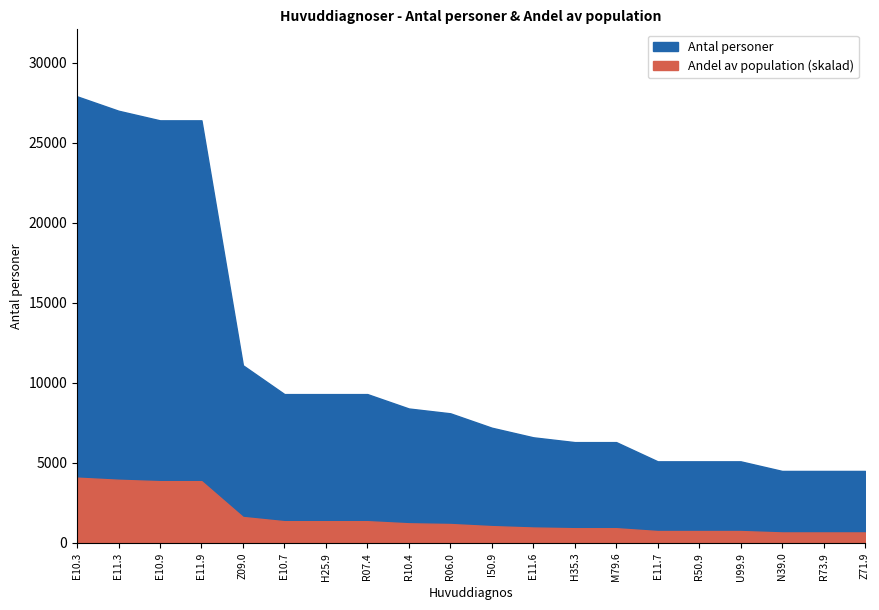

What is the difference between the maximum and minimum values in the Antal personer series?

23400.0